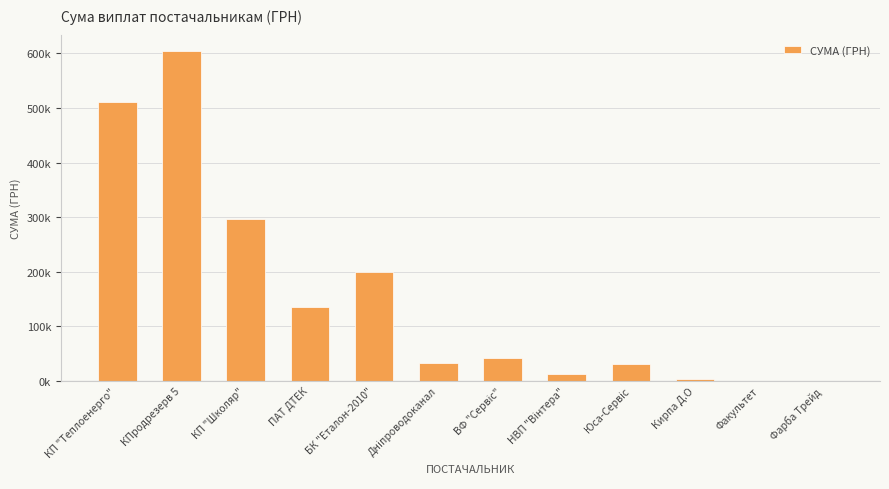

Between ВФ "Сервіс" and Дніпроводоканал, which is larger?

ВФ "Сервіс"